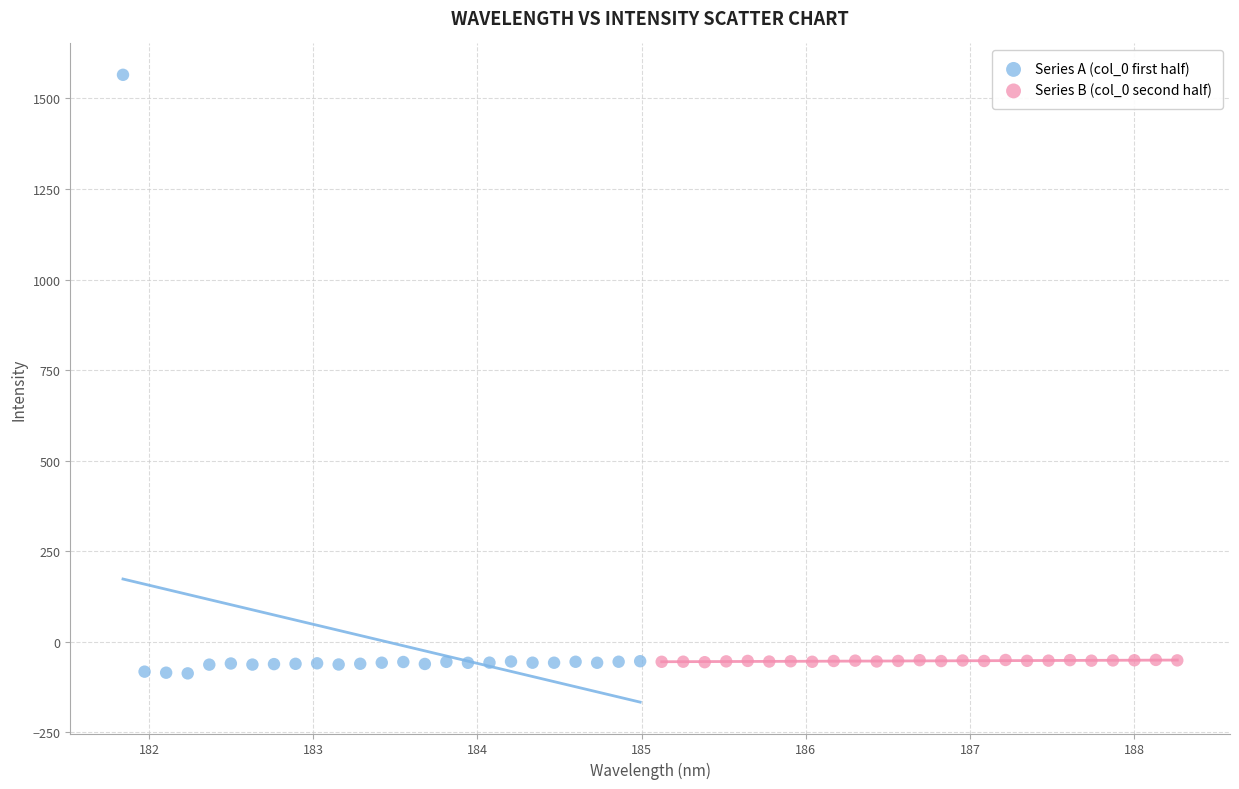

What are all the series names shown in the legend?

Series A (col_0 first half), Series B (col_0 second half)